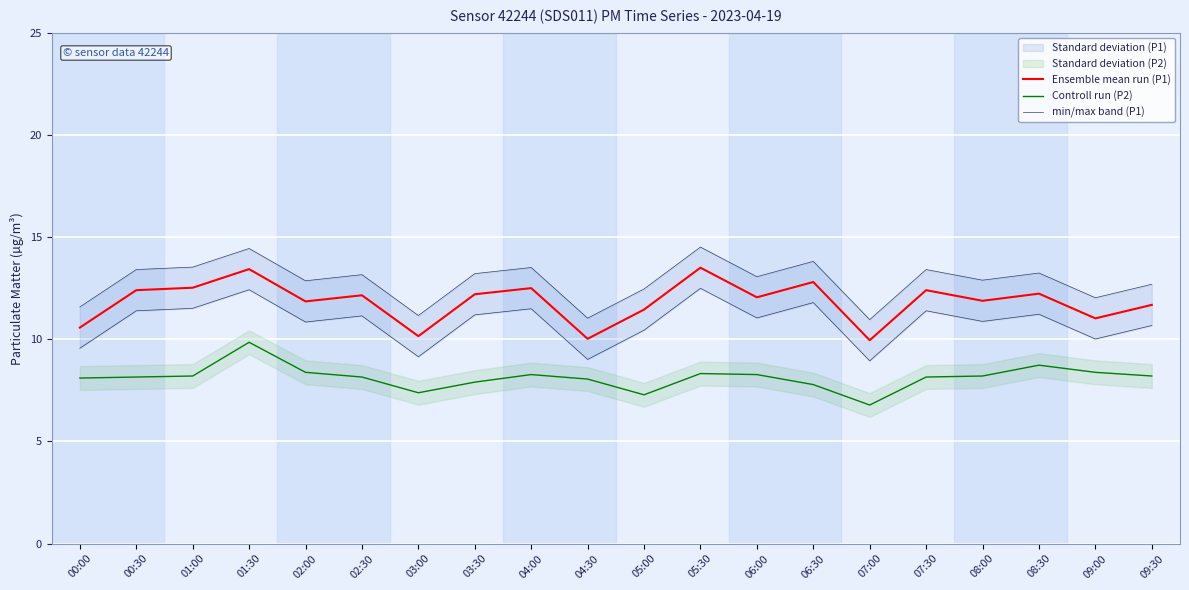

What position from the right is 02:00?

16